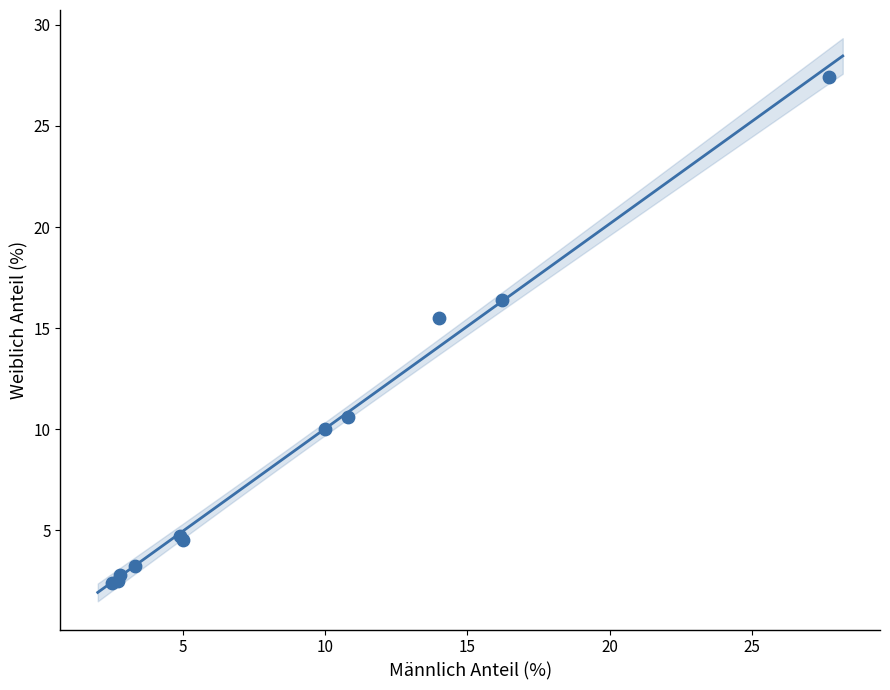

What Y value in the scatter plot is closest to 14?

15.5